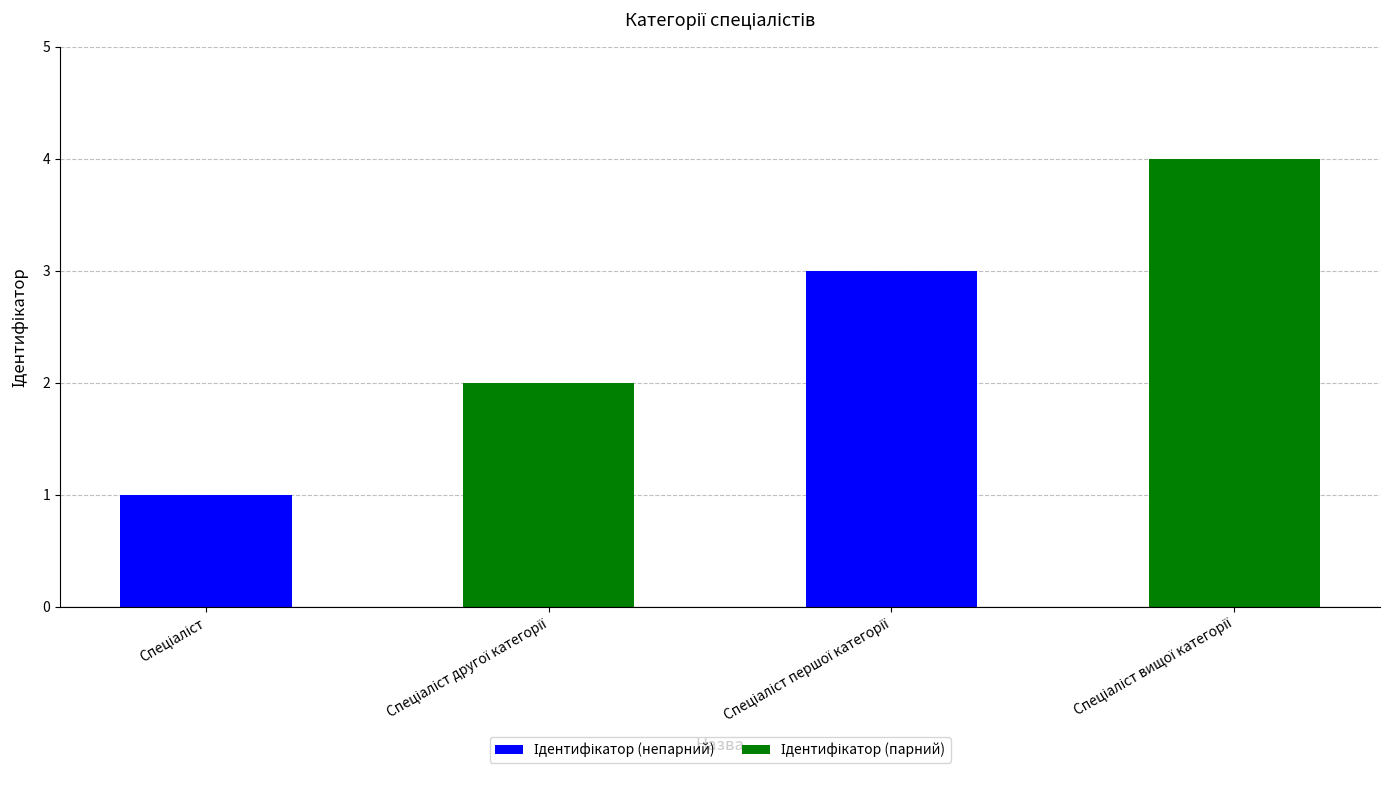

What is the greatest value displayed?

4